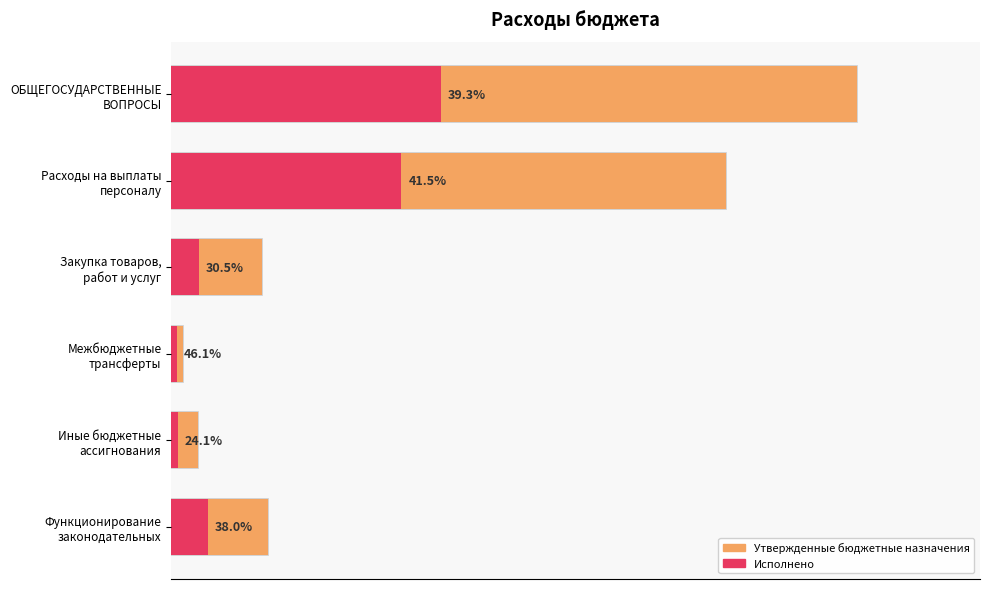

How many bars are there in each group?

2